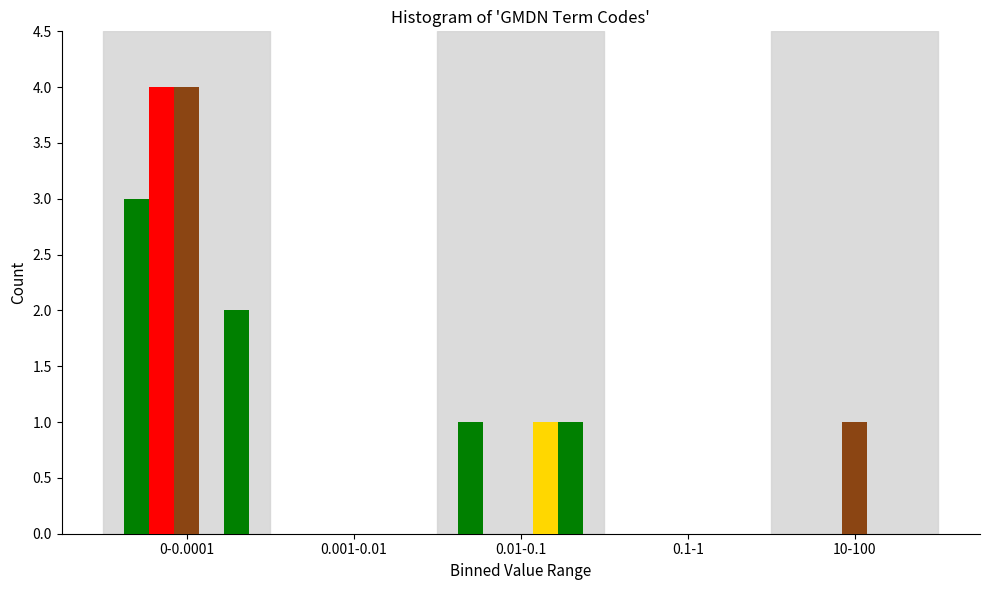

Are the bars horizontal?

No